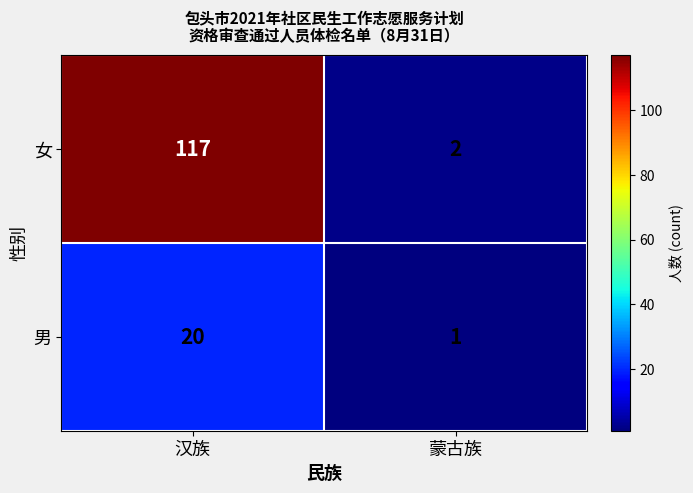

Reading left to right, transcribe all the data shown in this chart.

女: 汉族=117	蒙古族=2
男: 汉族=20	蒙古族=1